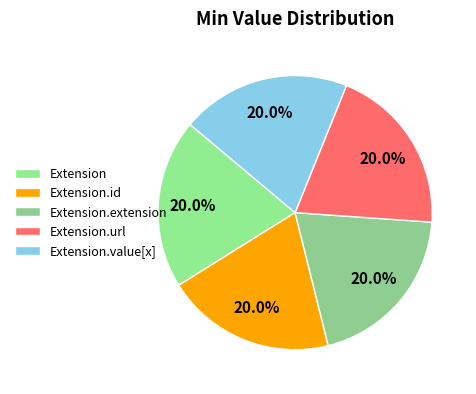

The Extension.id slice represents 1% of the pie. True or false?

False